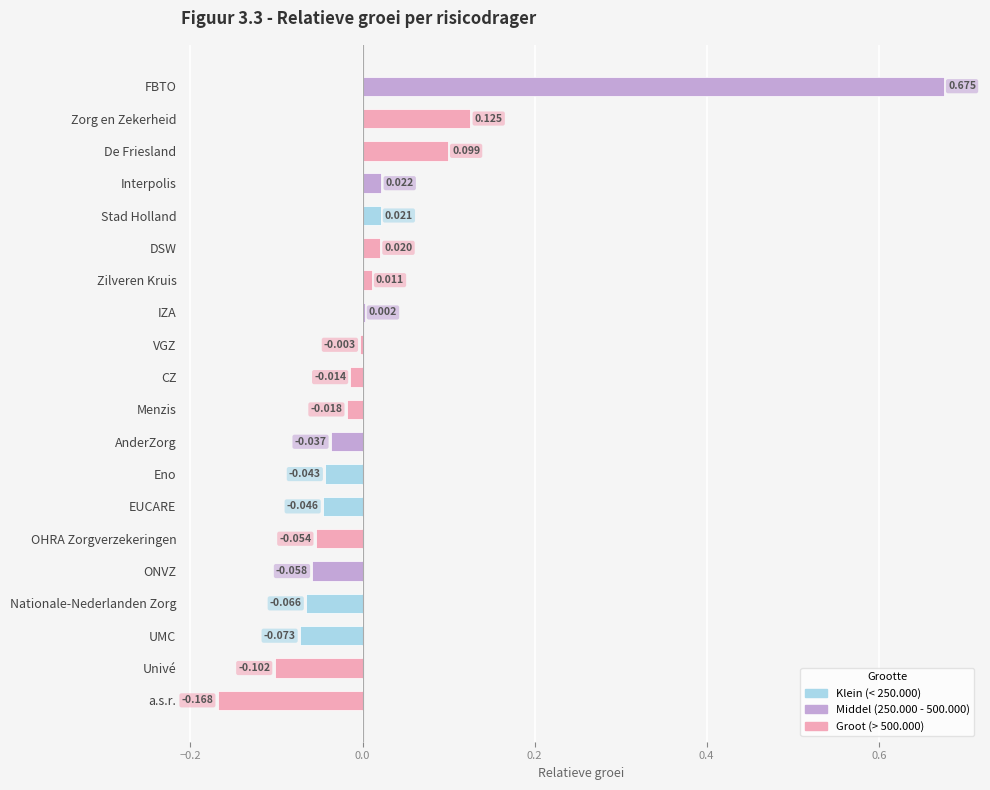

Rank the categories by value from highest to lowest.

FBTO, Zorg en Zekerheid, De Friesland, Interpolis, Stad Holland, DSW, Zilveren Kruis, IZA, VGZ, CZ, Menzis, AnderZorg, Eno, EUCARE, OHRA Zorgverzekeringen, ONVZ, Nationale-Nederlanden Zorg, UMC, Univé, a.s.r.